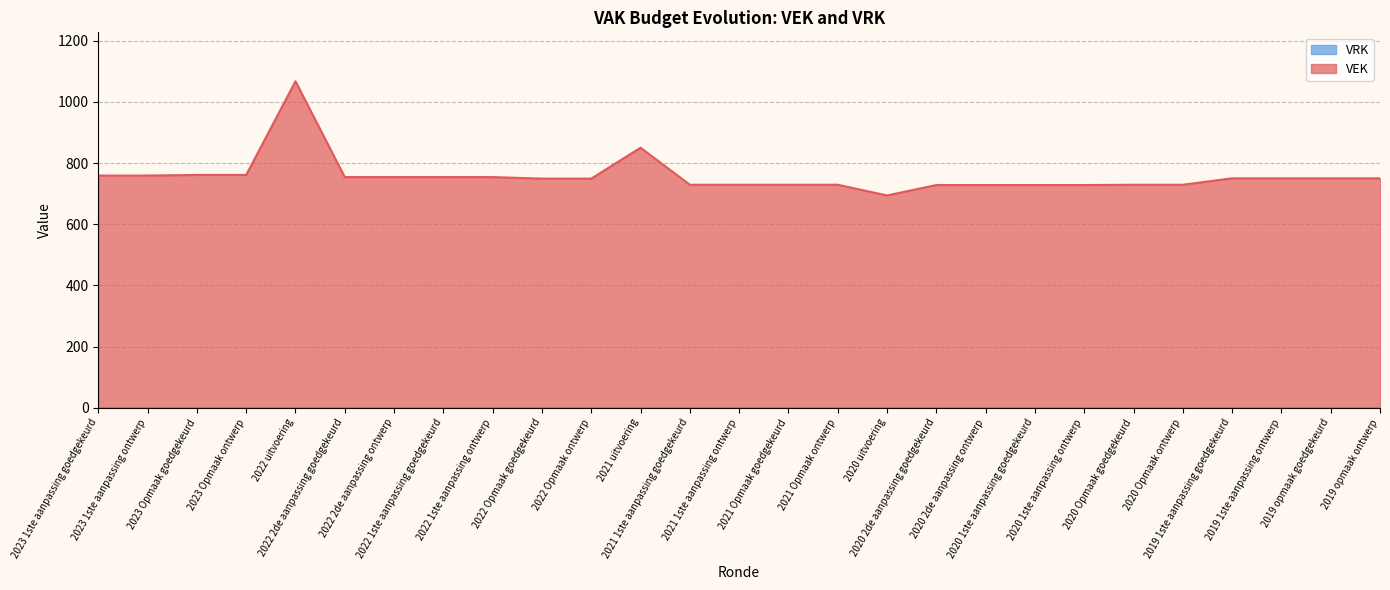

List the labels in order of value, largest first.

2022 uitvoering, 2021 uitvoering, 2023 Opmaak goedgekeurd, 2023 Opmaak ontwerp, 2023 1ste aanpassing goedgekeurd, 2023 1ste aanpassing ontwerp, 2022 2de aanpassing goedgekeurd, 2022 2de aanpassing ontwerp, 2022 1ste aanpassing goedgekeurd, 2022 1ste aanpassing ontwerp, 2019 1ste aanpassing goedgekeurd, 2019 1ste aanpassing ontwerp, 2019 opmaak goedgekeurd, 2019 opmaak ontwerp, 2022 Opmaak goedgekeurd, 2022 Opmaak ontwerp, 2021 1ste aanpassing goedgekeurd, 2021 1ste aanpassing ontwerp, 2021 Opmaak goedgekeurd, 2021 Opmaak ontwerp, 2020 Opmaak goedgekeurd, 2020 Opmaak ontwerp, 2020 2de aanpassing goedgekeurd, 2020 2de aanpassing ontwerp, 2020 1ste aanpassing goedgekeurd, 2020 1ste aanpassing ontwerp, 2020 uitvoering